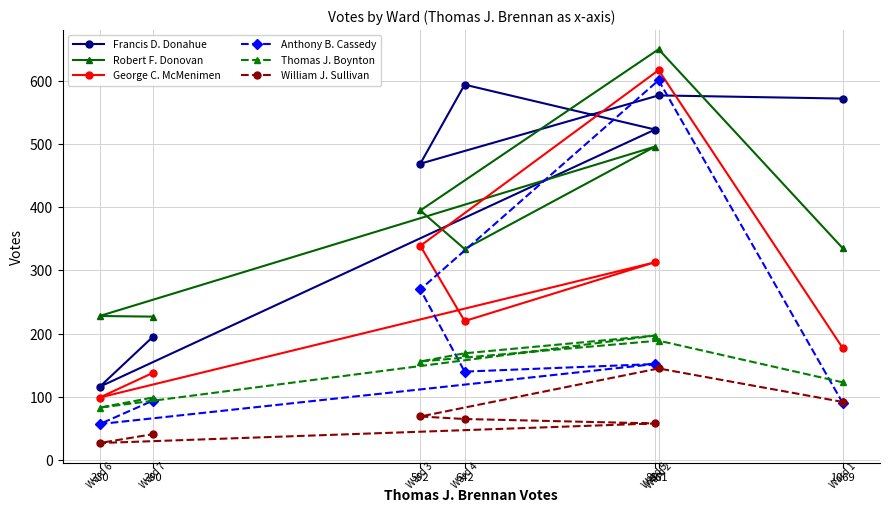

Is this an area chart (filled region under the line)?

No